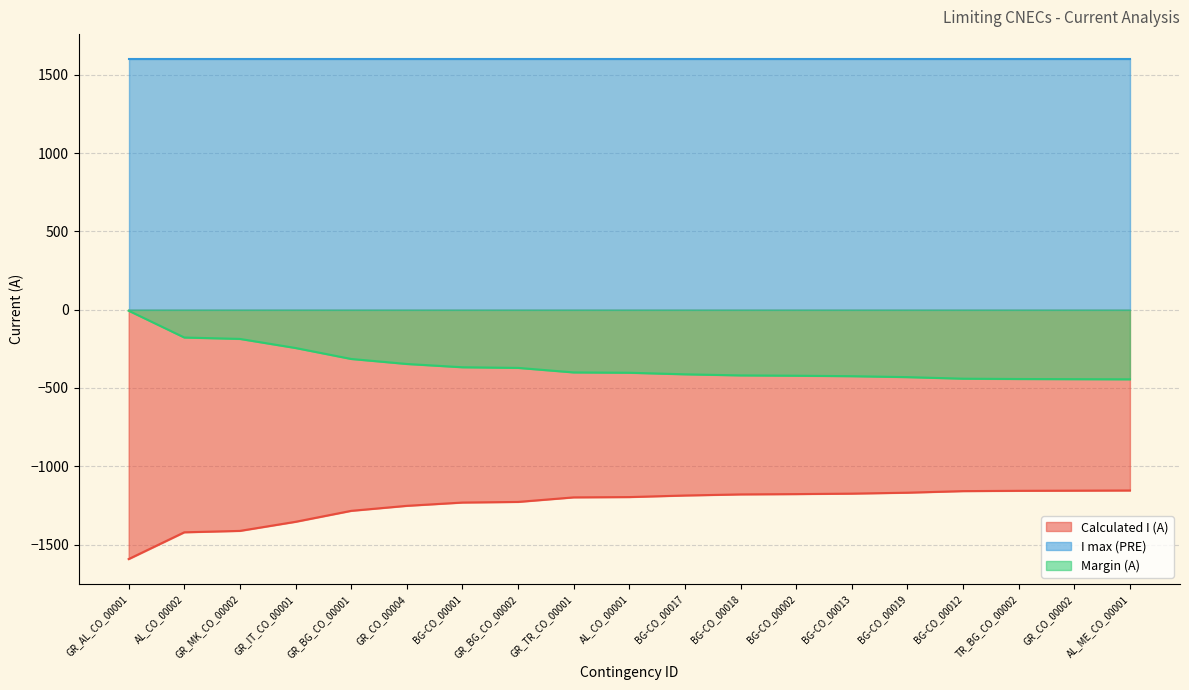

True or false: Calculated I (A) and Margin (A) intersect in this chart.

False